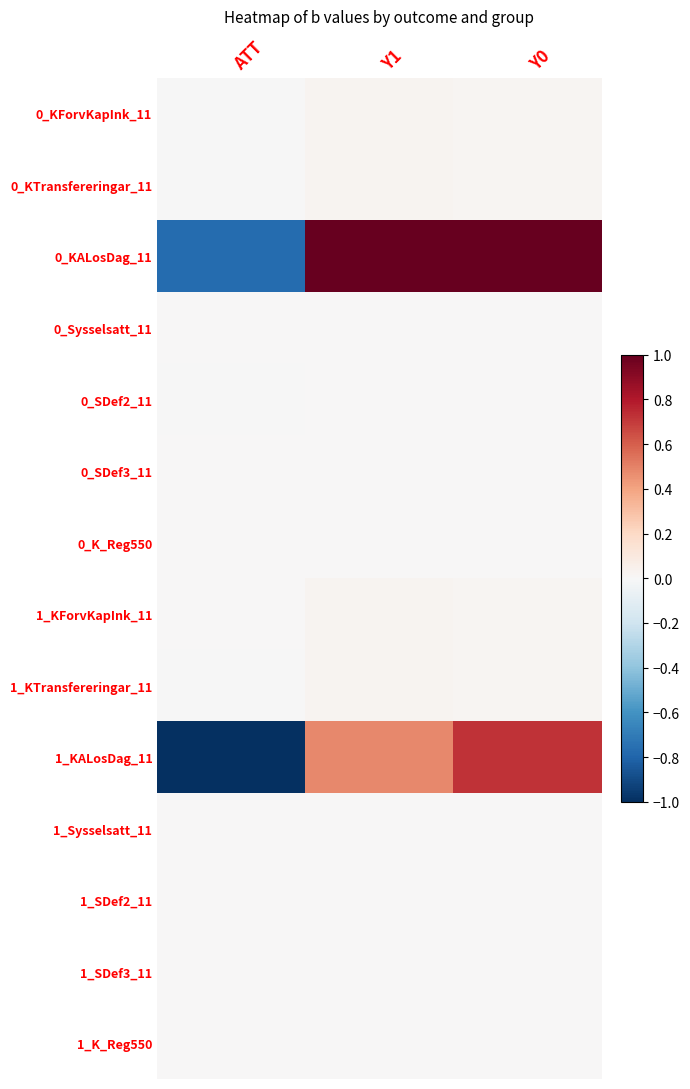

What is the difference between the highest and lowest values at ATT?

1.0